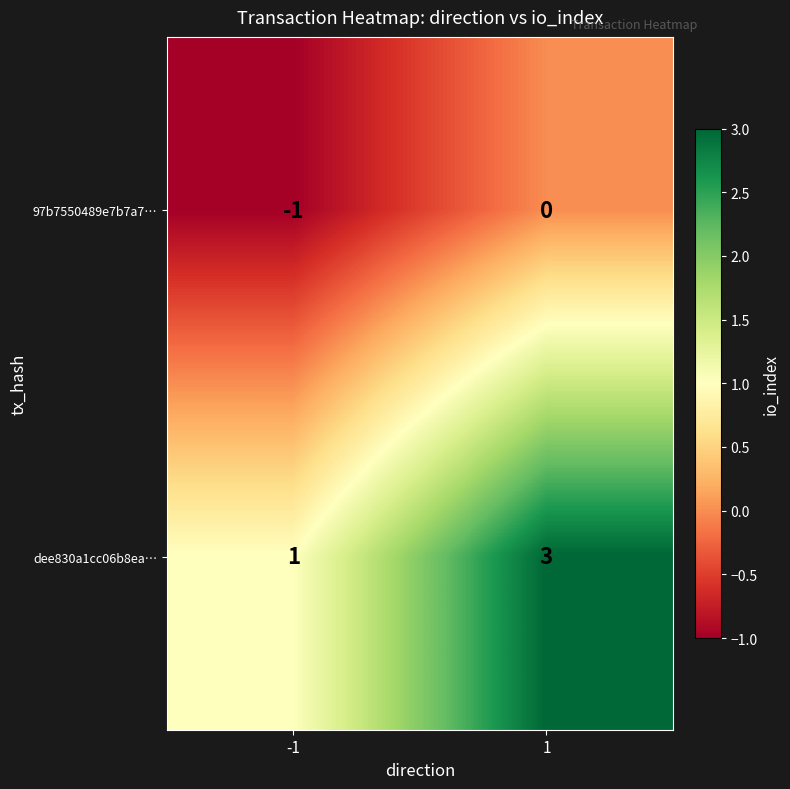

List the series in order of their overall mean, lowest first.

97b7550489e7b7a7…, dee830a1cc06b8ea…